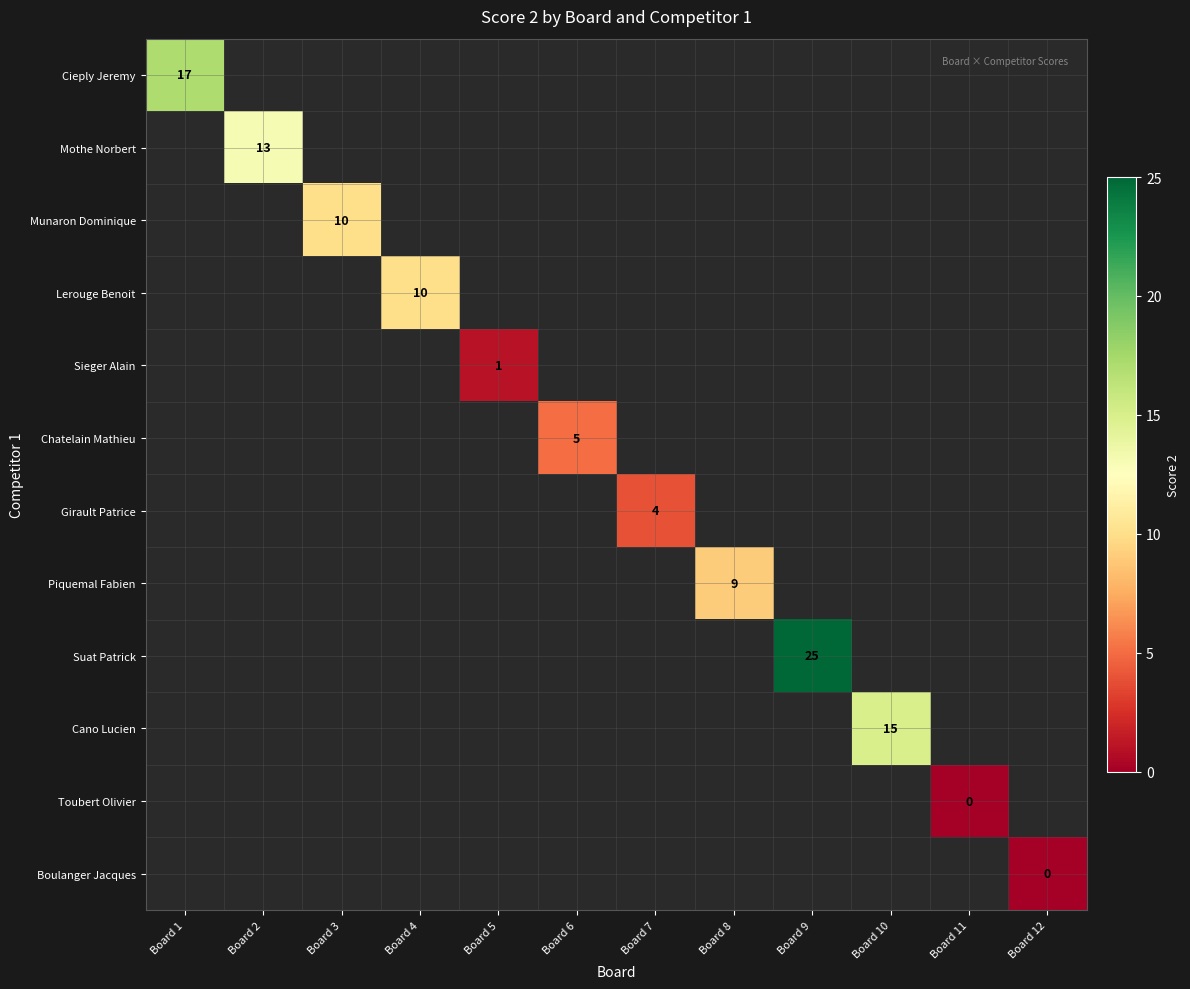

Is the value of Sieger Alain at Board 4 greater than the value of Cieply Jeremy at Board 12?

No